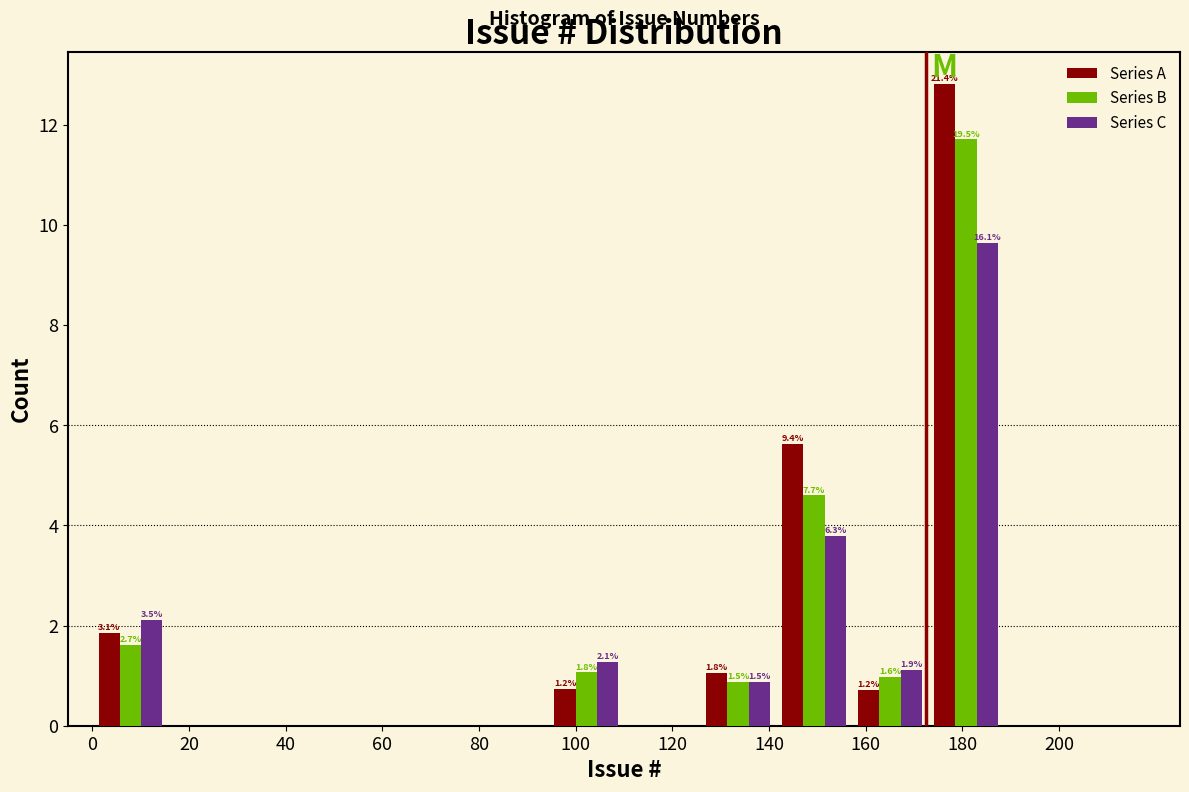

In the Series B series, which range on the x-axis has the tallest bar?

172 to 188